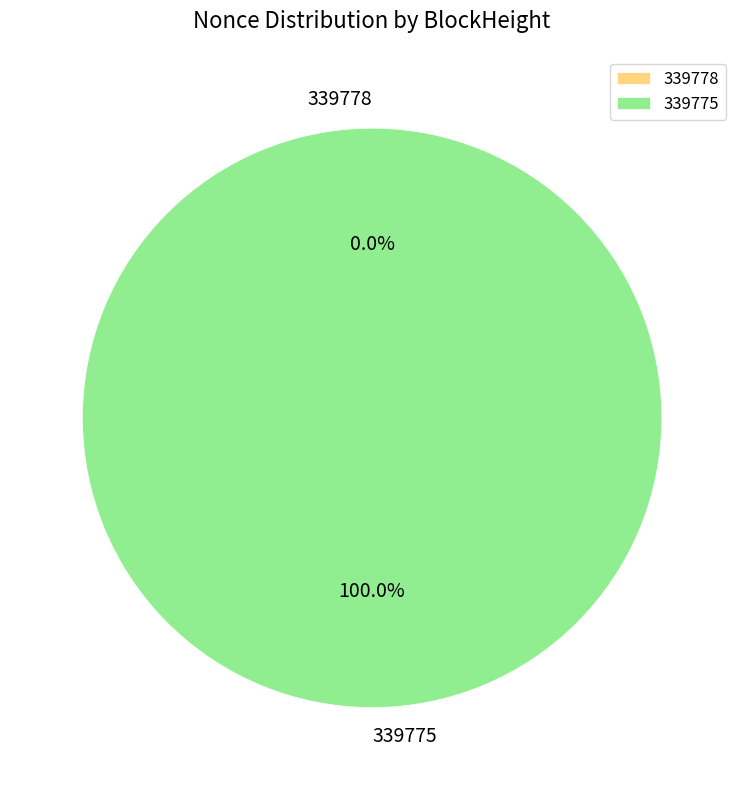

The 339775 slice represents 100% of the pie. True or false?

True